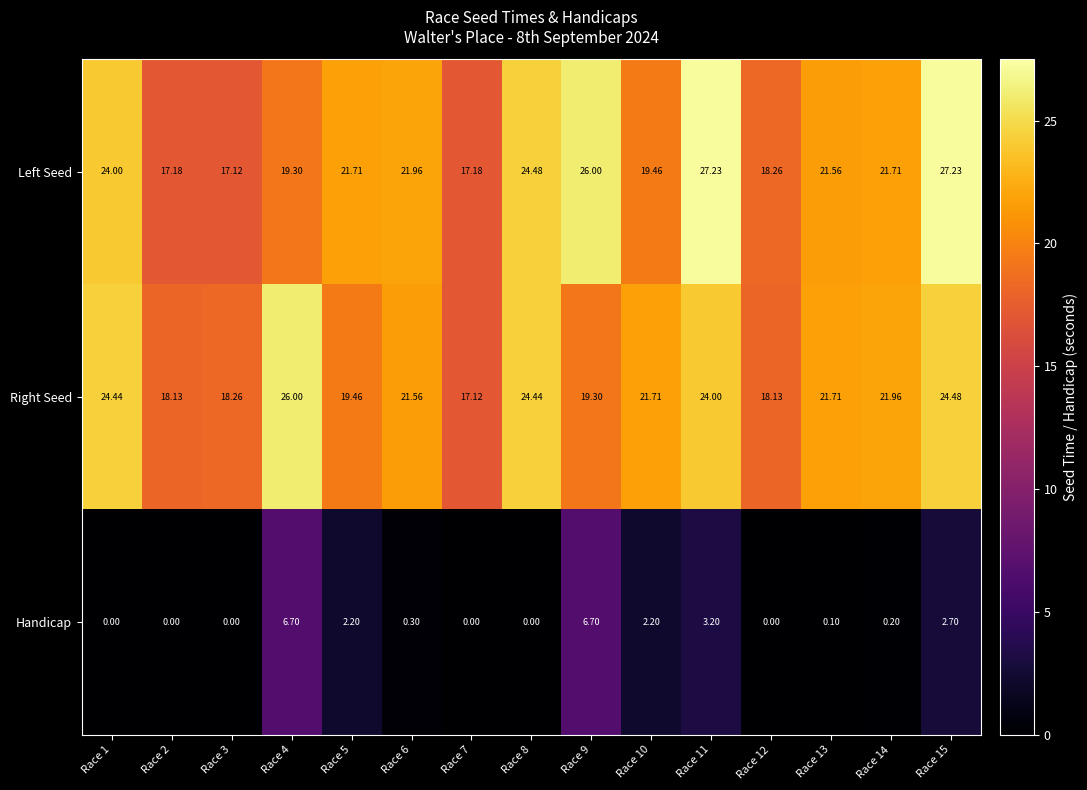

Which series changed the most between Race 10 and Race 15?

Left Seed